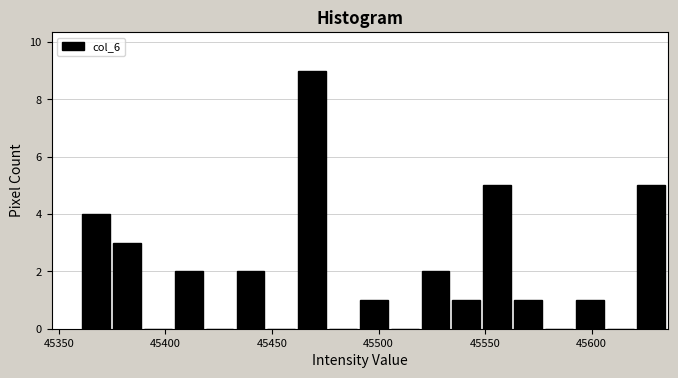

Read against the x-axis, roughly where is the centre of the tallest bar?

45470